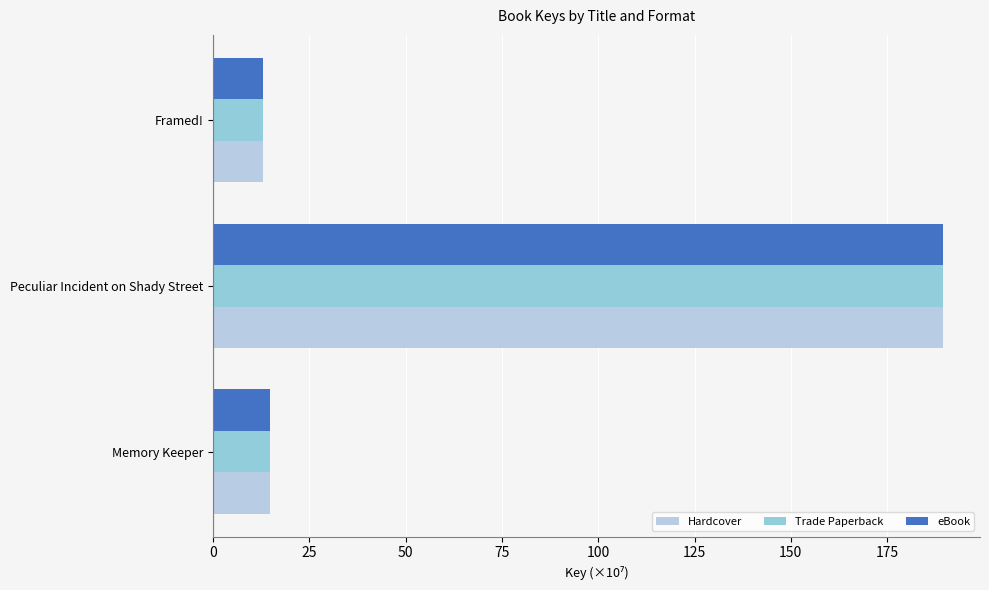

What is the lowest value of the eBook series?

13.0